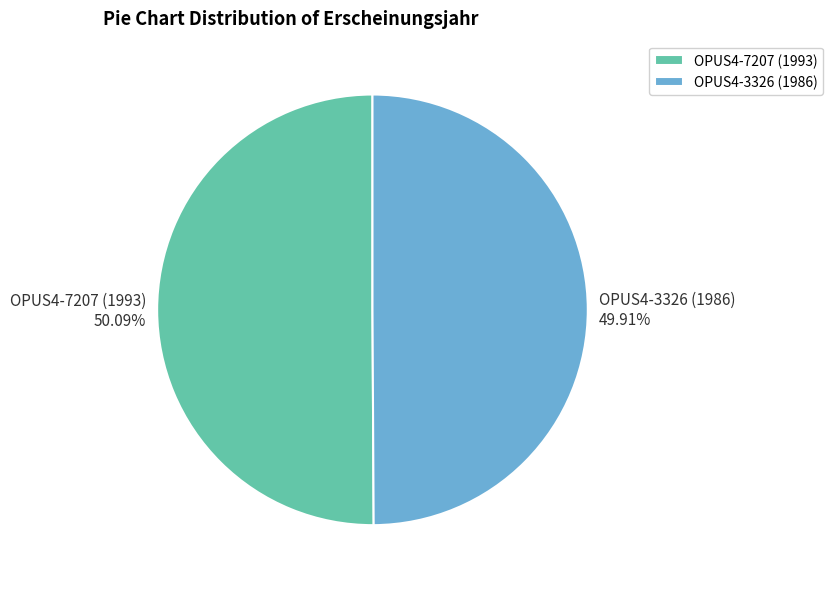

Combined, do OPUS4-3326 (1986) and OPUS4-7207 (1993) account for over 50%?

Yes